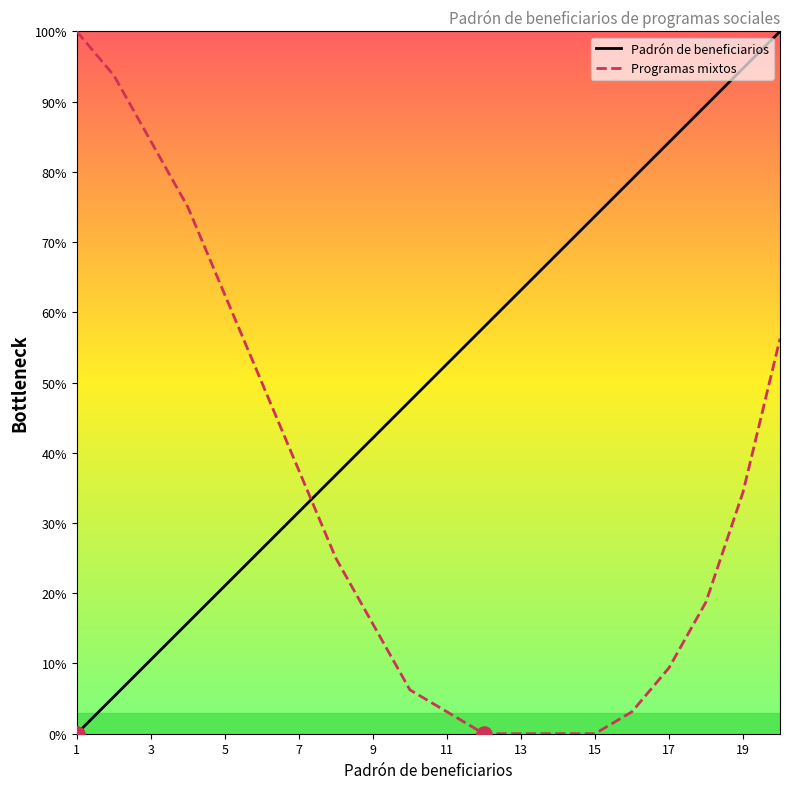

Which series contains the lowest Y value?

Padrón de beneficiarios